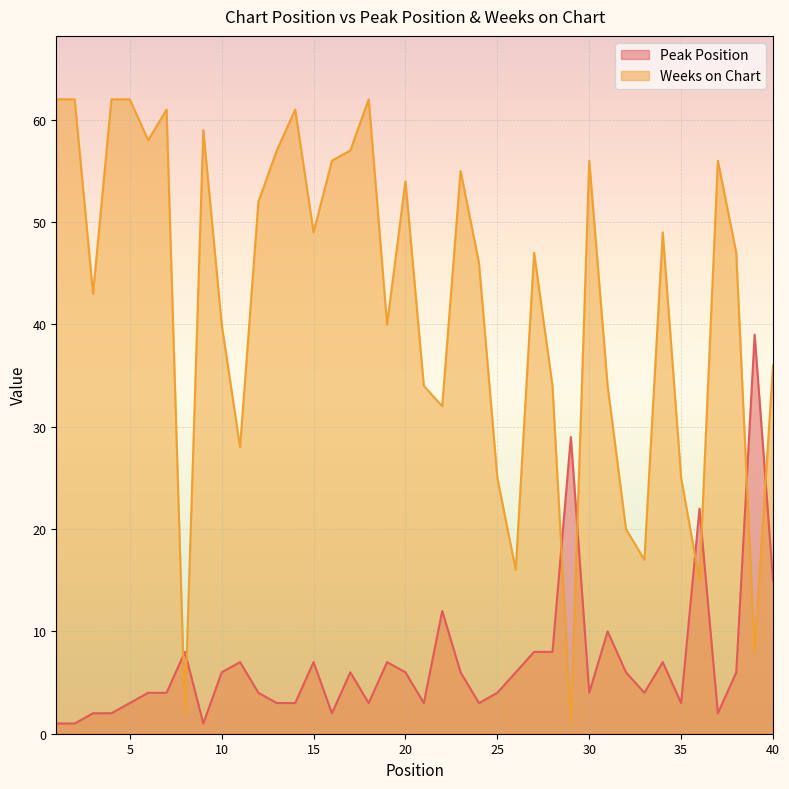

True or false: Weeks on Chart has more than 0 interior local peaks.

True